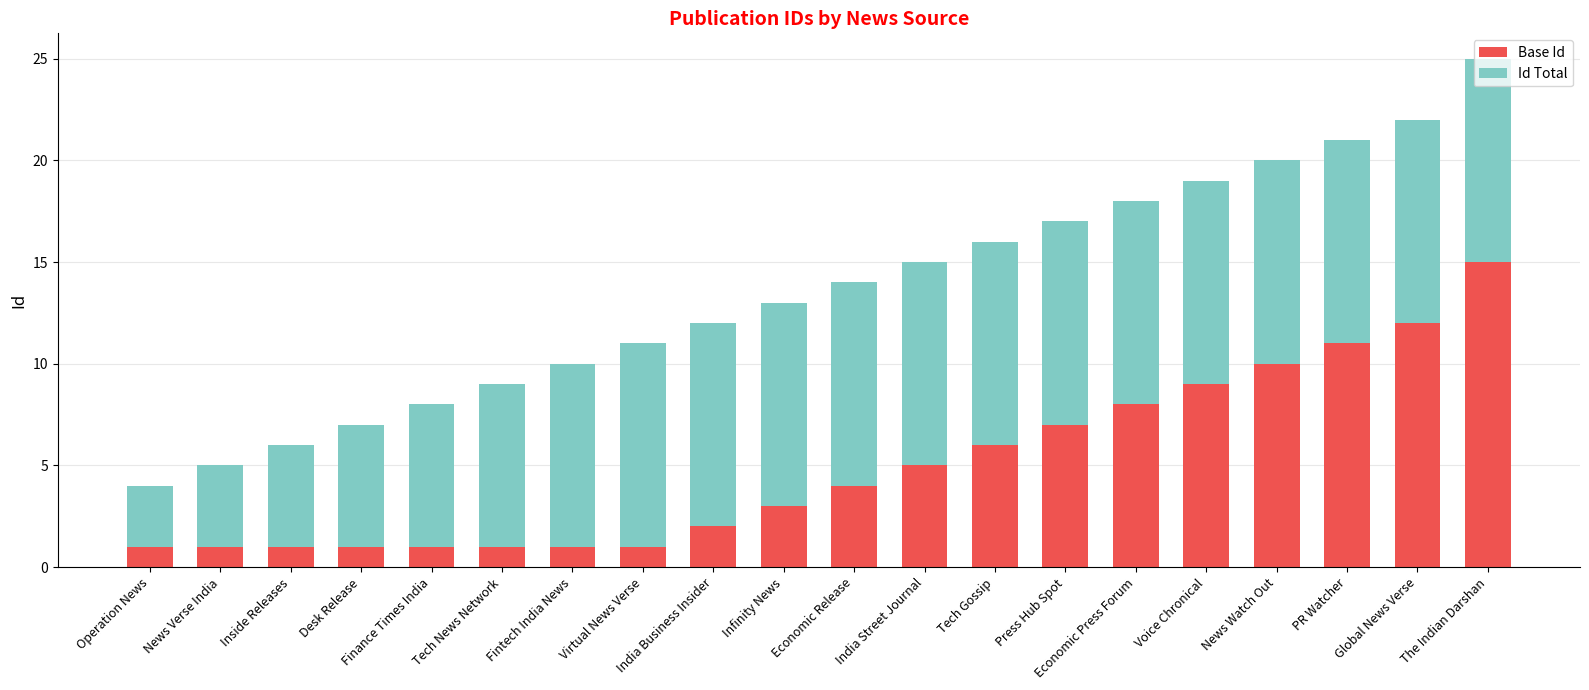

Does the chart contain stacked bars?

Yes